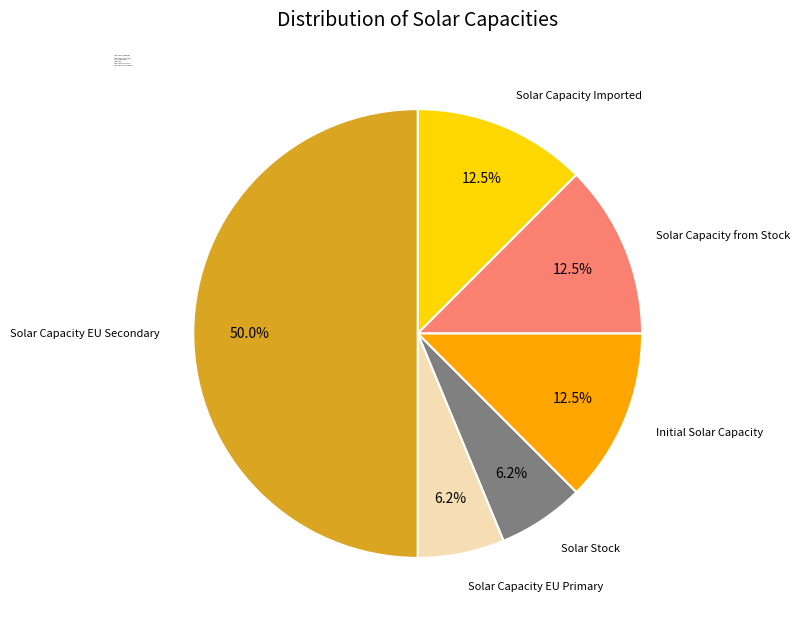

Does Solar Capacity from Stock represent more than half of the total?

No